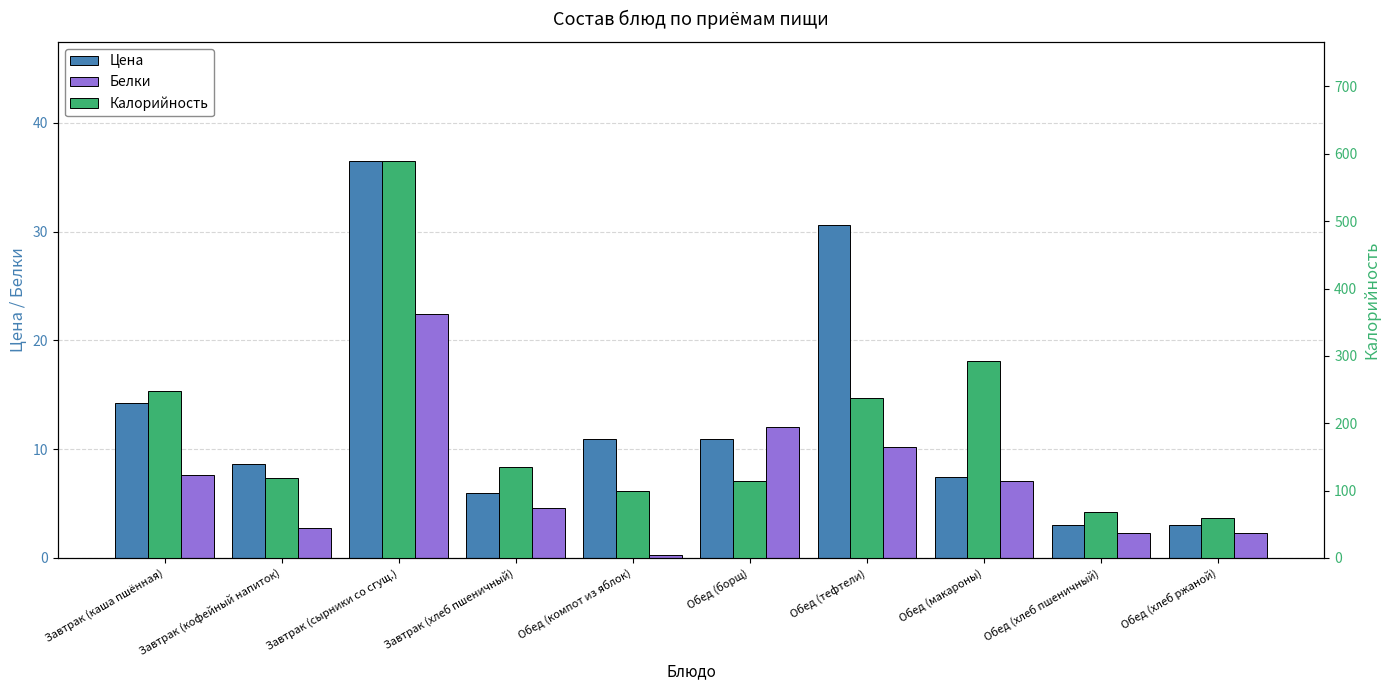

Is the value of Калорийность at Завтрак (сырники со сгущ.) greater than the value of Белки at Завтрак (сырники со сгущ.)?

Yes